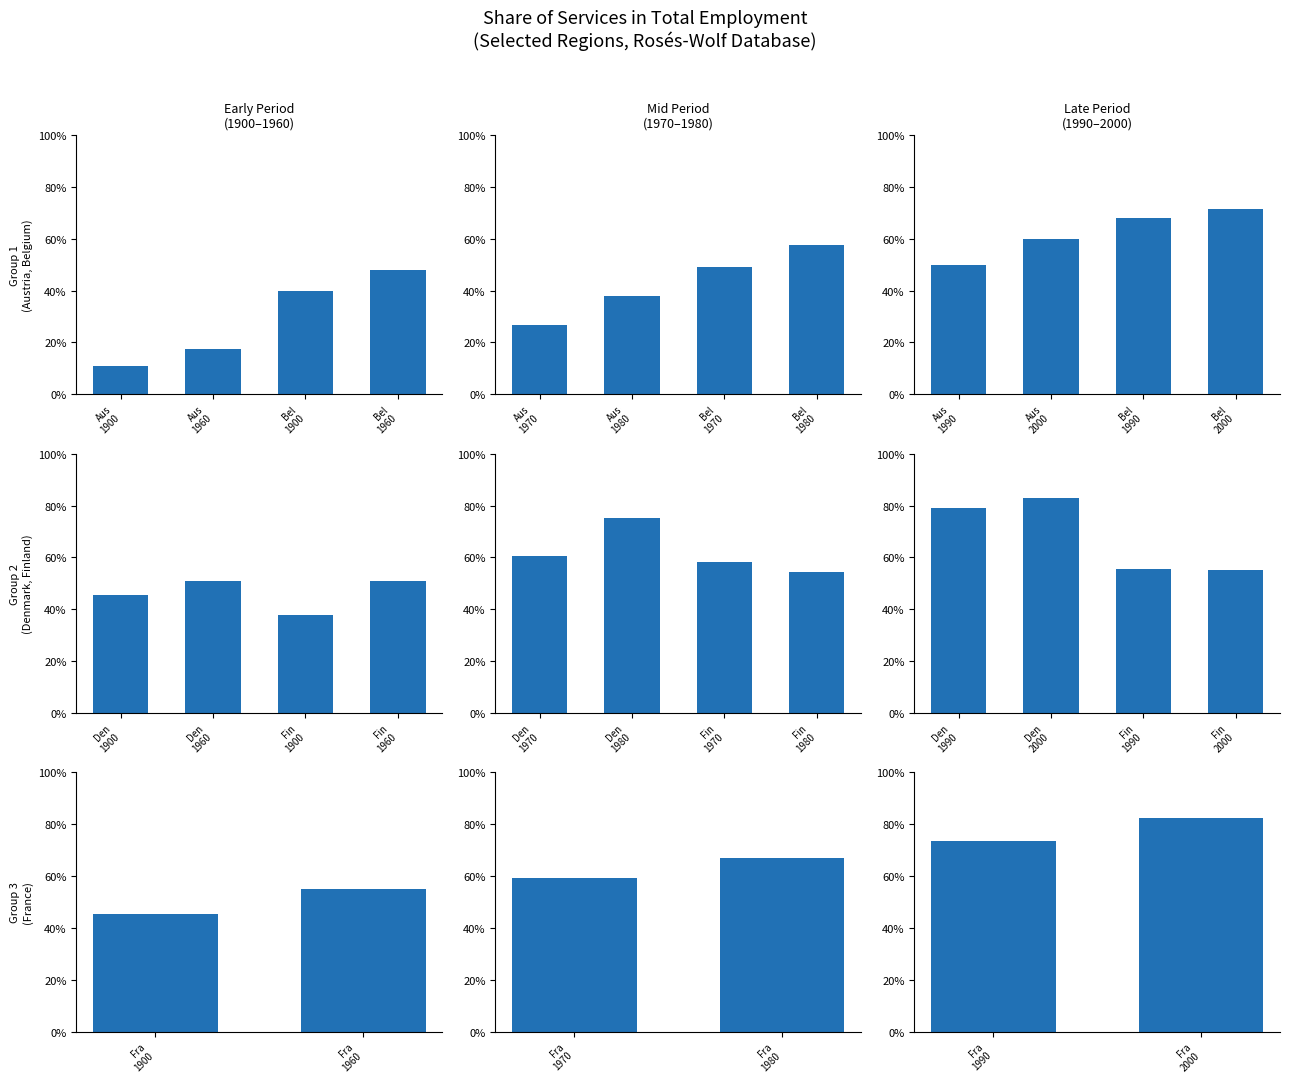

Reading right to left, transcribe all the data shown in this chart.

Austria: 2000=0.6	1990=0.5	1980=0.4	1970=0.3	1960=0.2	1900=0.1
Belgium: 2000=0.7	1990=0.7	1980=0.6	1970=0.5	1960=0.5	1900=0.4
Denmark: 2000=0.8	1990=0.8	1980=0.8	1970=0.6	1960=0.5	1900=0.5
Finland: 2000=0.5	1990=0.6	1980=0.5	1970=0.6	1960=0.5	1900=0.4
France: 2000=0.8	1990=0.7	1980=0.7	1970=0.6	1960=0.5	1900=0.5